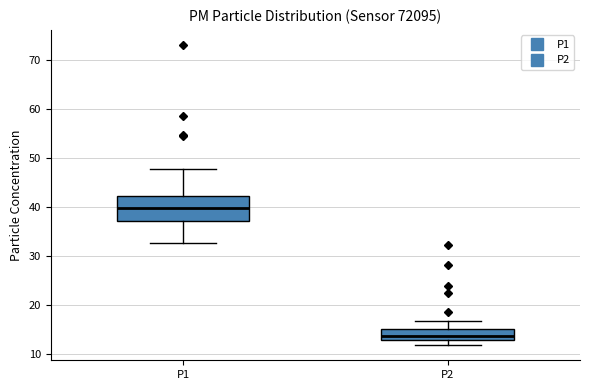

Reading left to right, transcribe this box plot: for each box, give where its median line is, the range the box spans, and where its two whiskers end, as read against the y-axis. The values are not printed on the chart, so give them approximately, as read against the axis.

P1: median 40, box 37 to 42, whiskers 33 to 48
P2: median 14, box 13 to 15, whiskers 12 to 17